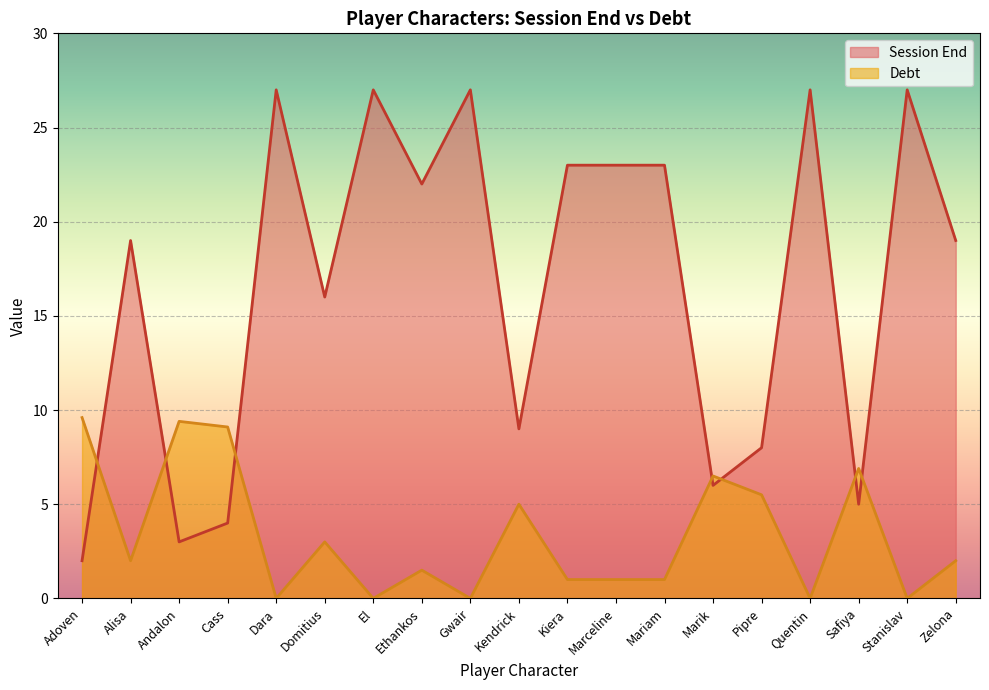

The Debt series shows -3.3 at El. True or false?

False